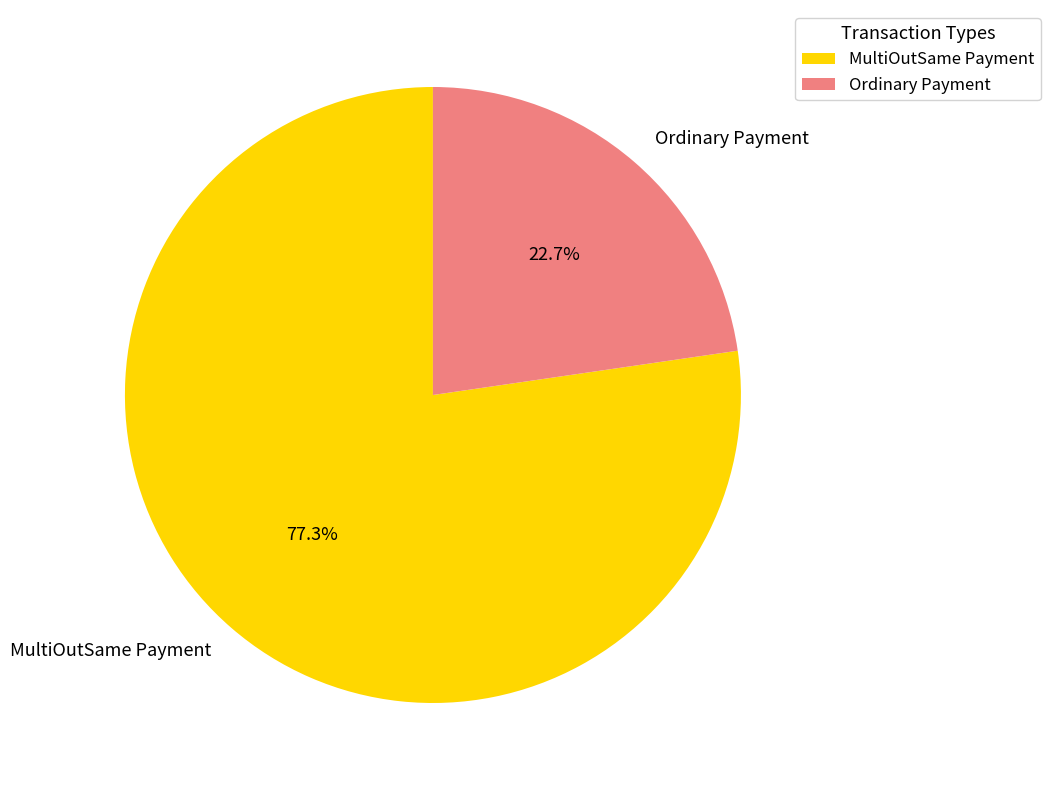

What is the ratio of the value at Ordinary Payment to the value at MultiOutSame Payment?

0.3